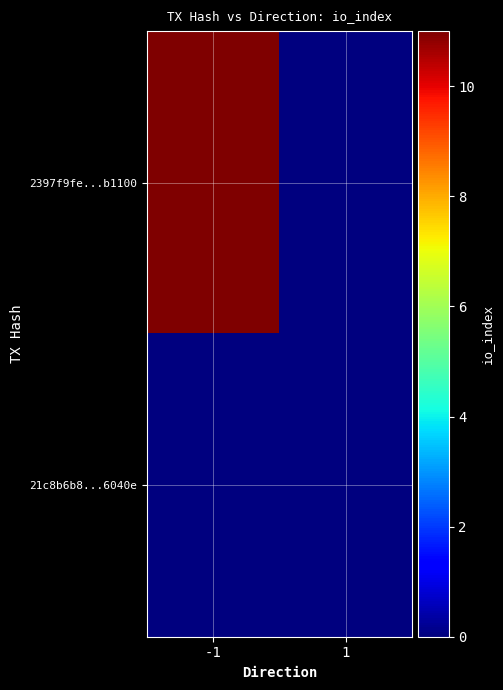

At how many categories does at least one series exceed 2?

1